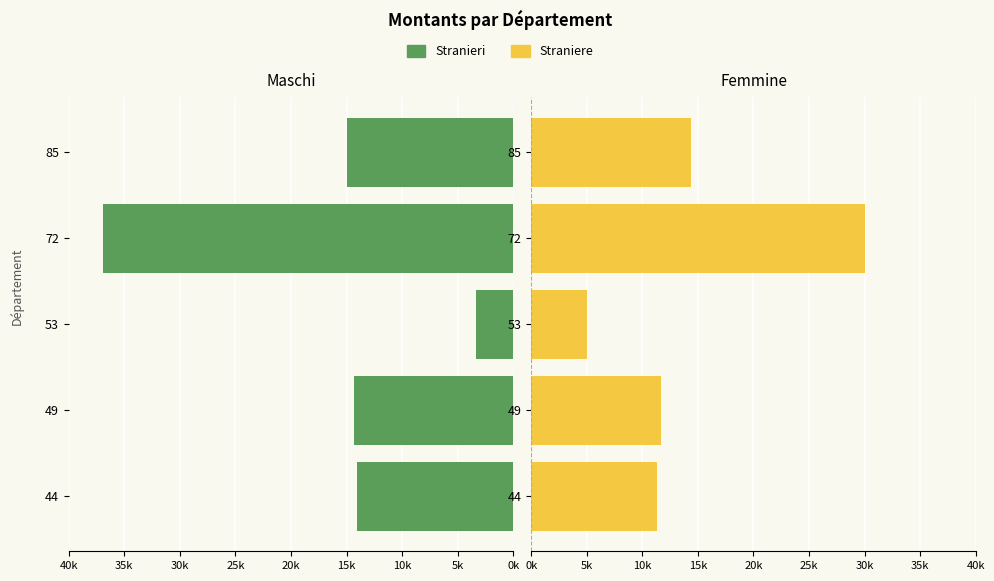

Rank the series by their average value, from lowest to highest.

Straniere, Stranieri